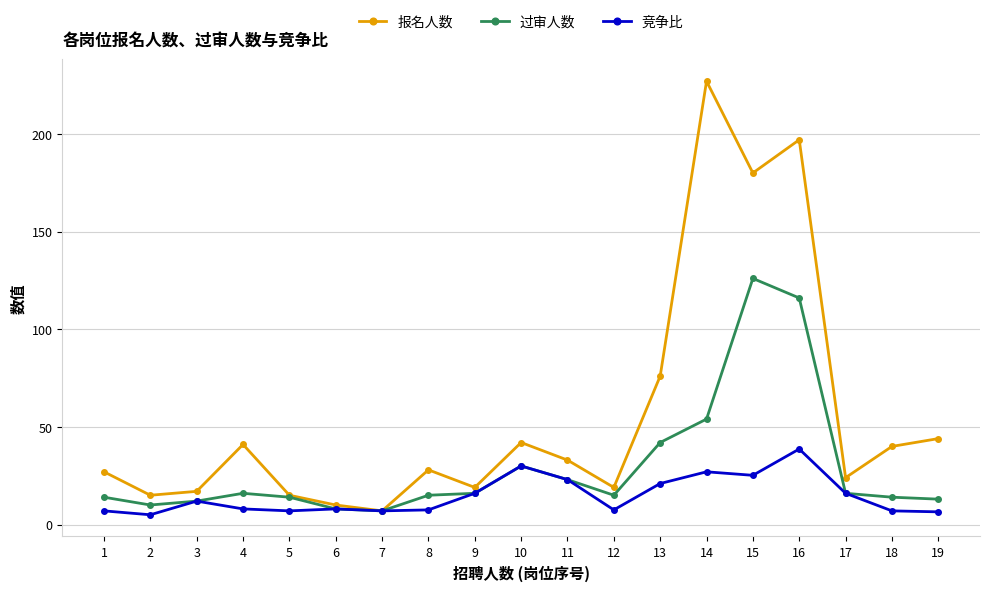

True or false: 竞争比 has more than 0 interior local peaks.

True